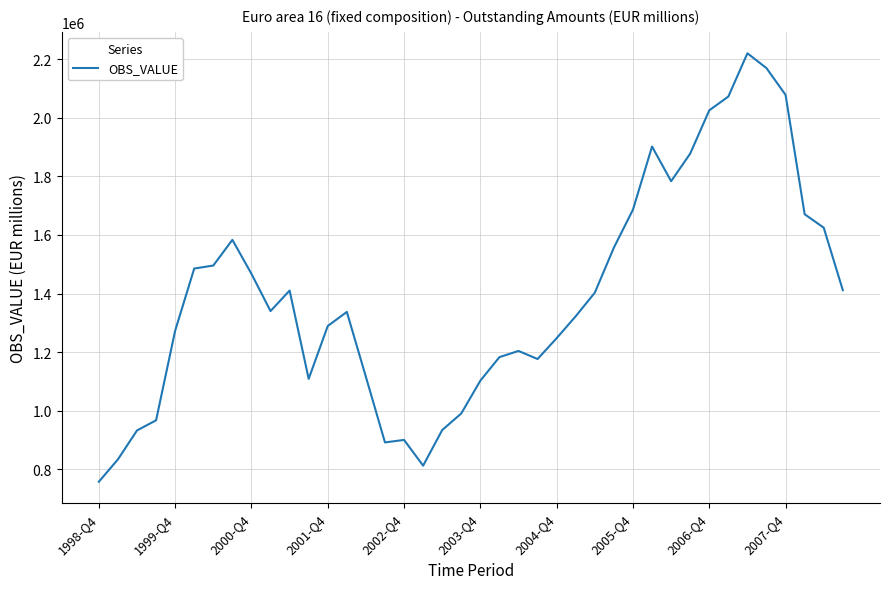

What is the minimum value shown in the chart?

757879.2